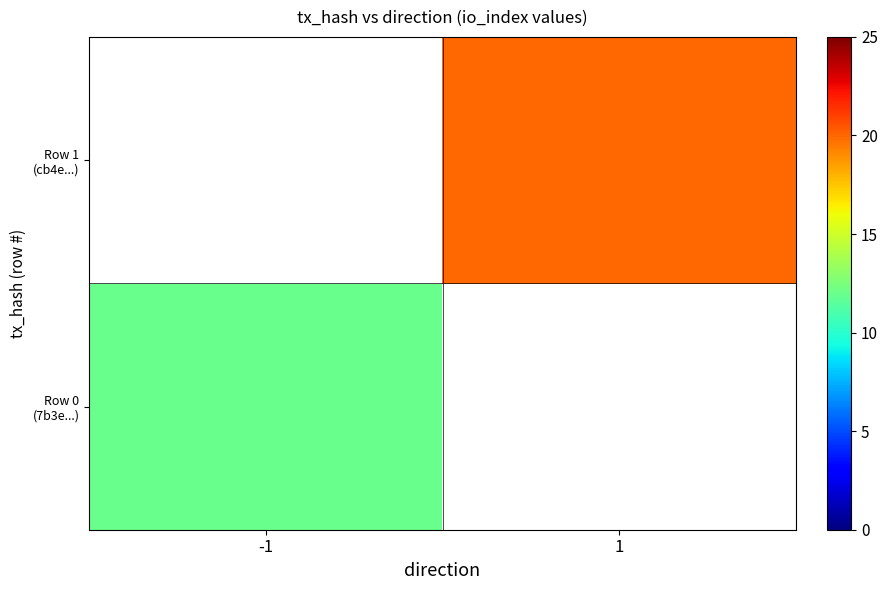

Is it true that Row 0 (7b3e...) equals 16.6 at -1?

False